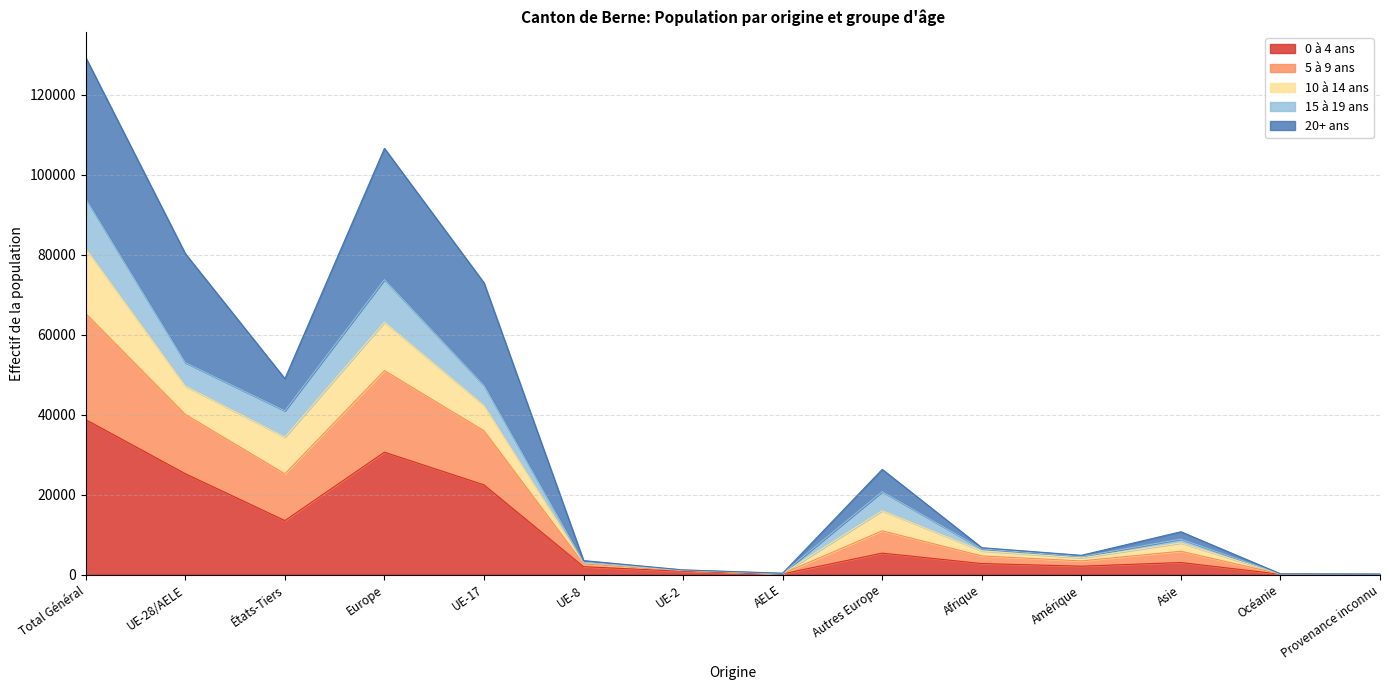

At which category is the sum across all series the highest?

Total Général